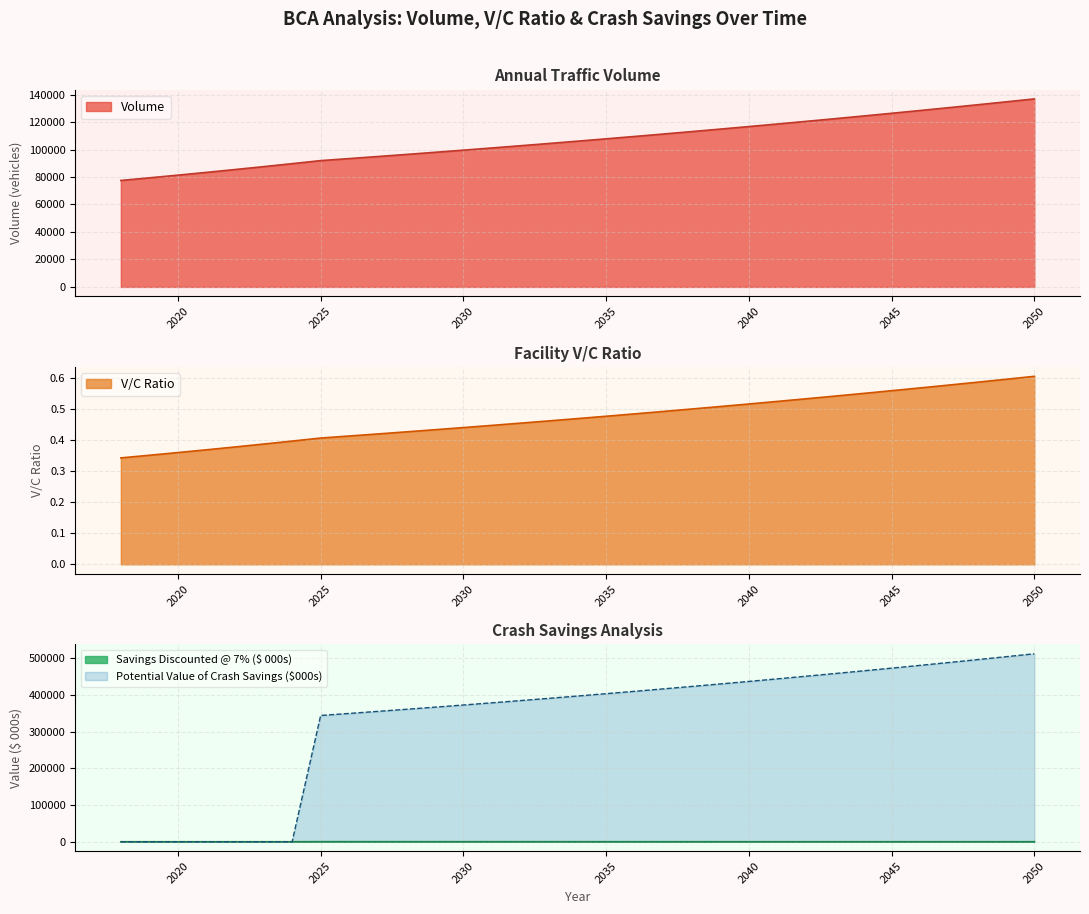

What is the maximum value for Volume?

136887.5